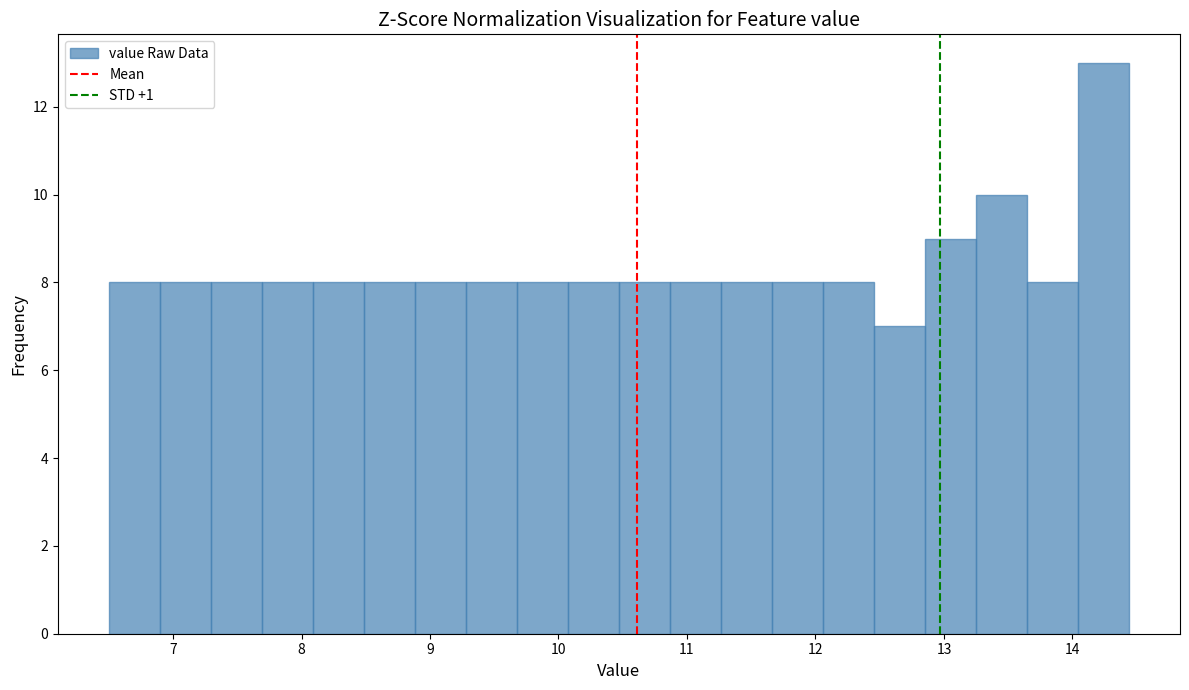

Read against the x-axis, roughly where is the centre of the tallest bar?

14.2